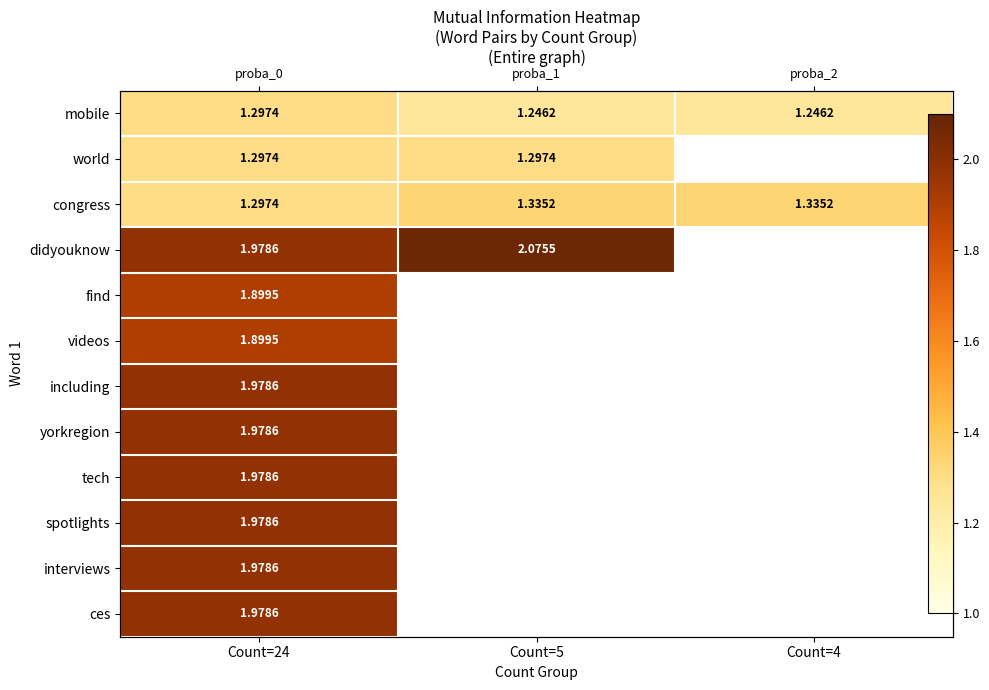

What is the sum of all mobile values?

3.8